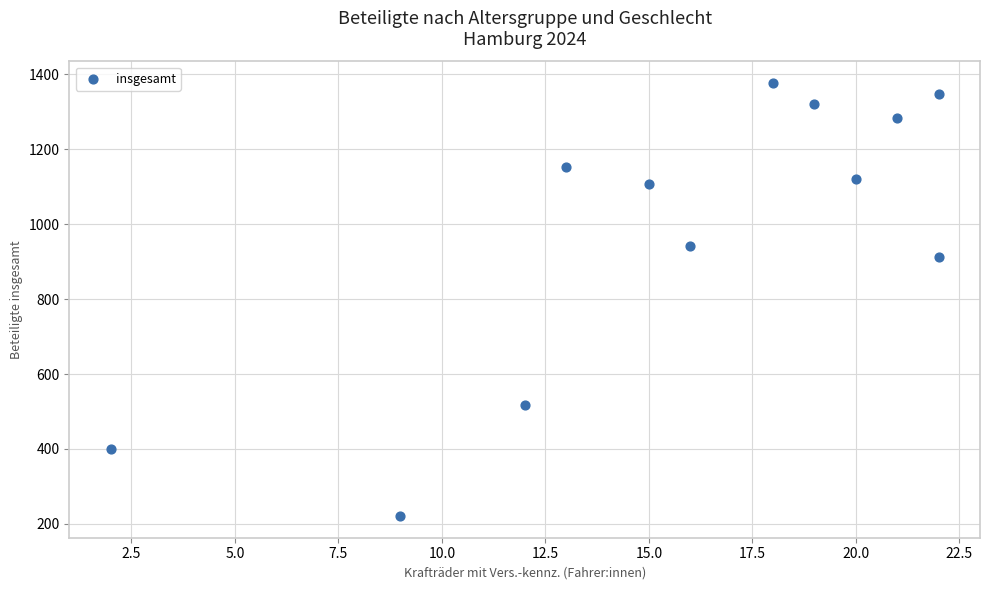

What is the average Y value?

975